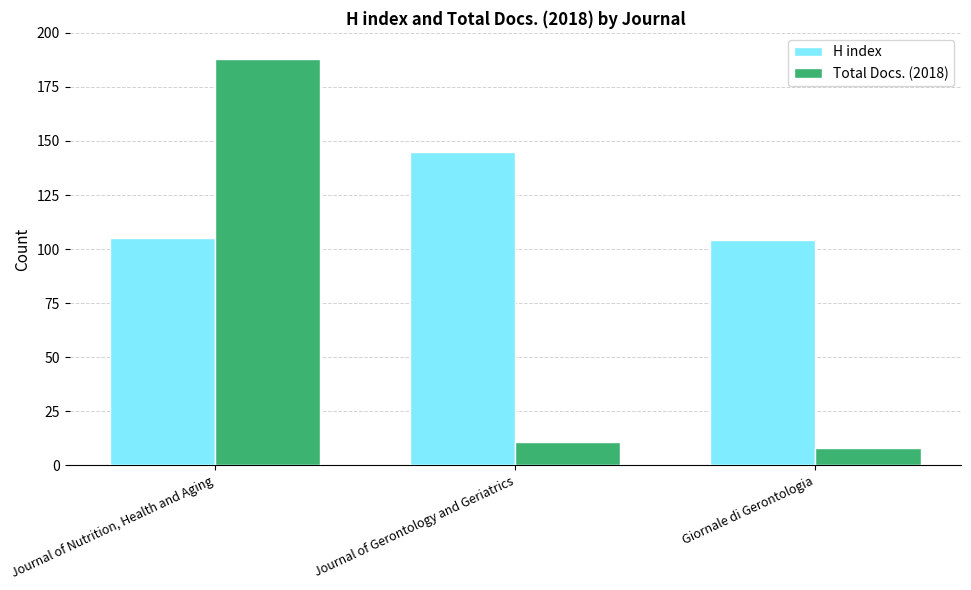

At Journal of Nutrition, Health and Aging, list the series in order from smallest to largest.

H index, Total Docs. (2018)